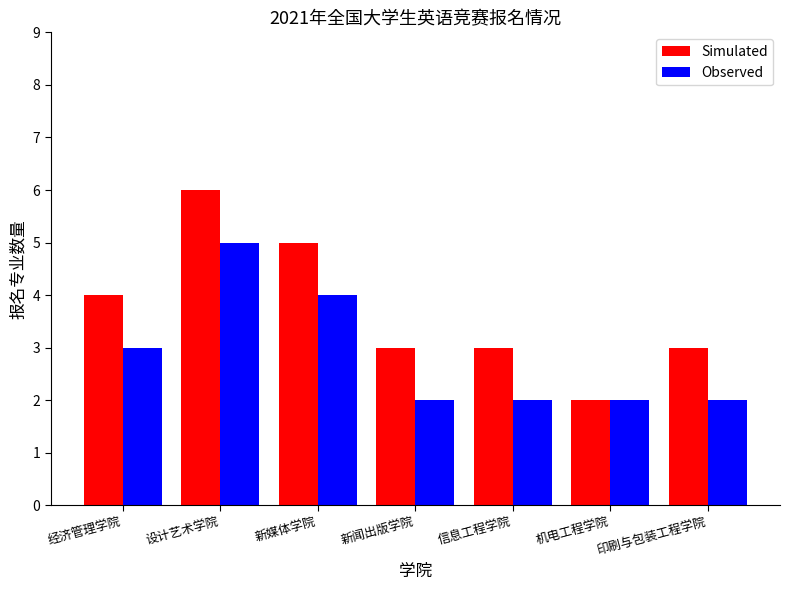

What is the minimum value for Observed?

2